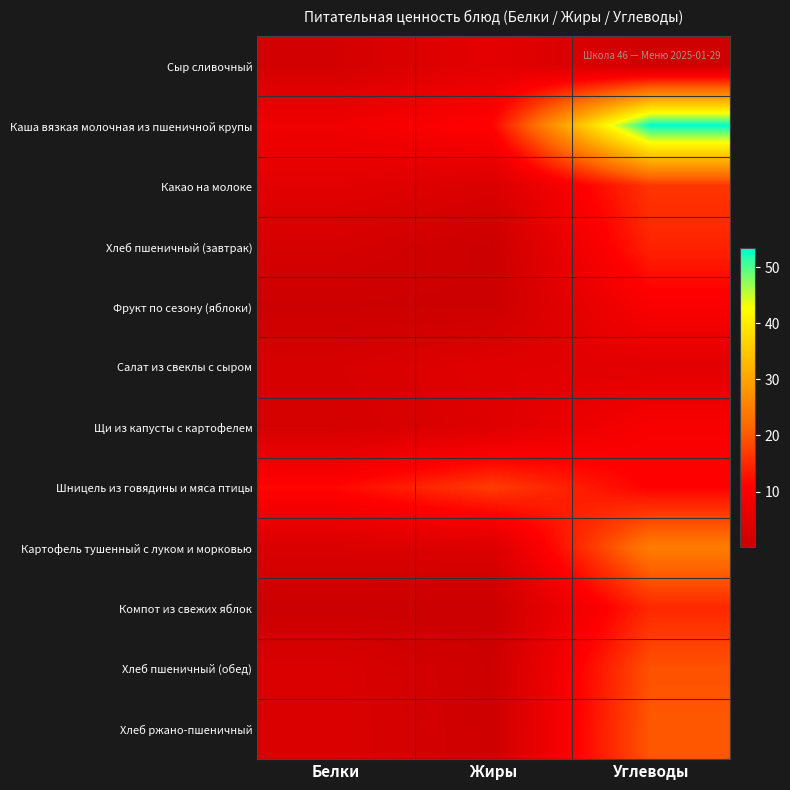

Reading left to right, list all the values displayed in this chart.

Сыр сливочный: Белки=1.8	Жиры=5.3	Углеводы=0.9
Каша вязкая молочная из пшеничной крупы: Белки=7.9	Жиры=11.3	Углеводы=53.3
Какао на молоке: Белки=4.9	Жиры=3.2	Углеводы=16.3
Хлеб пшеничный (завтрак): Белки=2.4	Жиры=0.3	Углеводы=14.5
Фрукт по сезону (яблоки): Белки=0.4	Жиры=0.4	Углеводы=9.8
Салат из свеклы с сыром: Белки=2.6	Жиры=4.7	Углеводы=4.9
Щи из капусты с картофелем: Белки=2.0	Жиры=4.0	Углеводы=9.5
Шницель из говядины и мяса птицы: Белки=11.5	Жиры=17.1	Углеводы=10.9
Картофель тушенный с луком и морковью: Белки=3.2	Жиры=3.5	Углеводы=24.6
Компот из свежих яблок: Белки=0.2	Жиры=0.2	Углеводы=14.9
Хлеб пшеничный (обед): Белки=3.2	Жиры=0.4	Углеводы=19.3
Хлеб ржано-пшеничный: Белки=3.3	Жиры=0.6	Углеводы=19.8